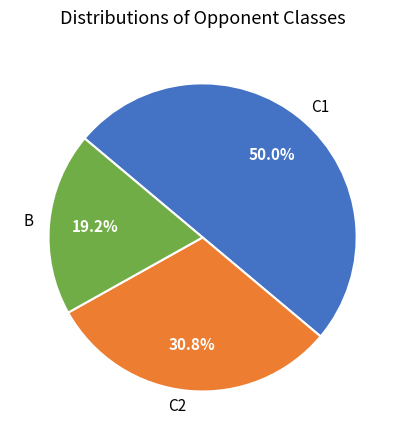

Approximately how many times larger is the value at C2 compared to B?

1.6